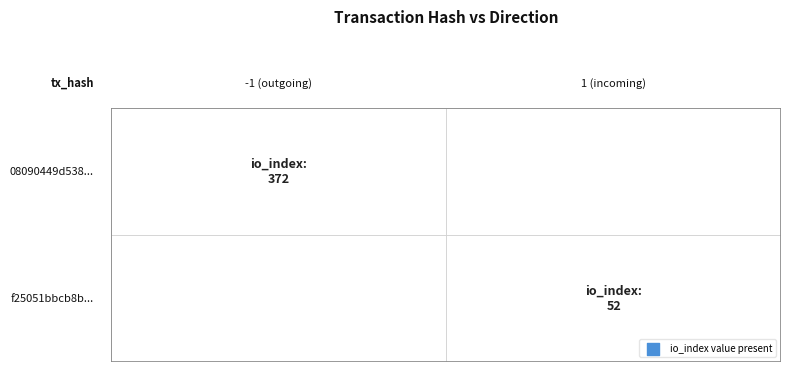

What is the average value of the 08090449d538baa2de3e6c4e12ce4435ba07a00 series?

186